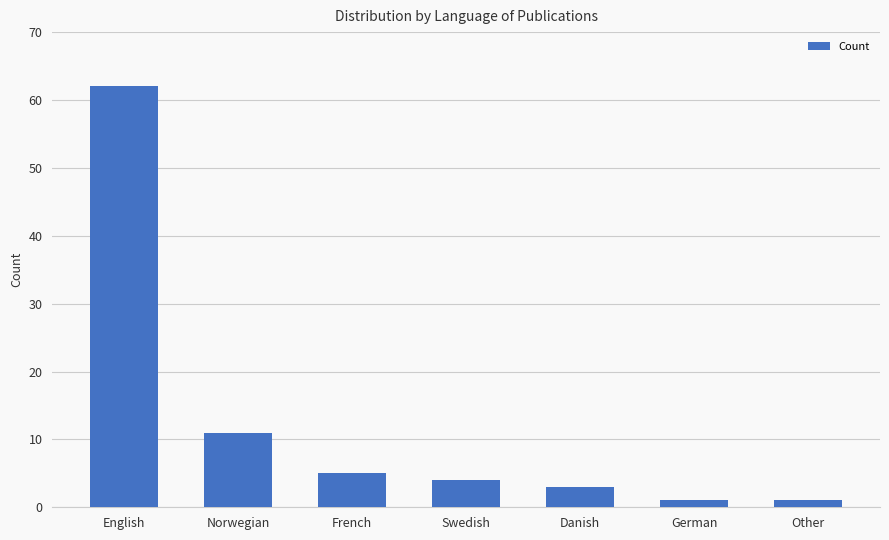

What is the label of the 2nd bar from the left?

Norwegian